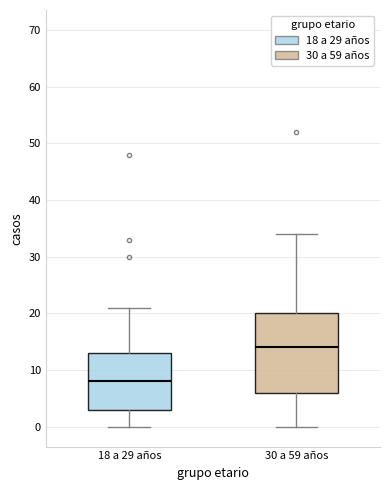

Reading left to right, transcribe this box plot: for each box, give where its median line is, the range the box spans, and where its two whiskers end, as read against the y-axis. The values are not printed on the chart, so give them approximately, as read against the axis.

18 a 29 años: median 8, box 3 to 13, whiskers 0 to 21
30 a 59 años: median 14, box 6 to 20, whiskers 0 to 34